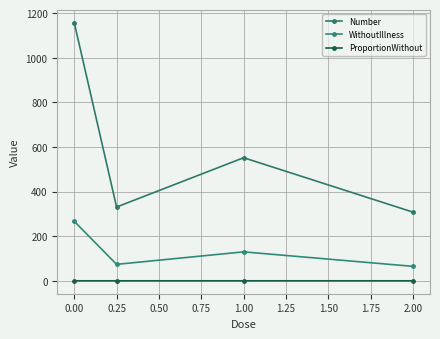

True or false: WithoutIllness and ProportionWithout intersect in this chart.

False